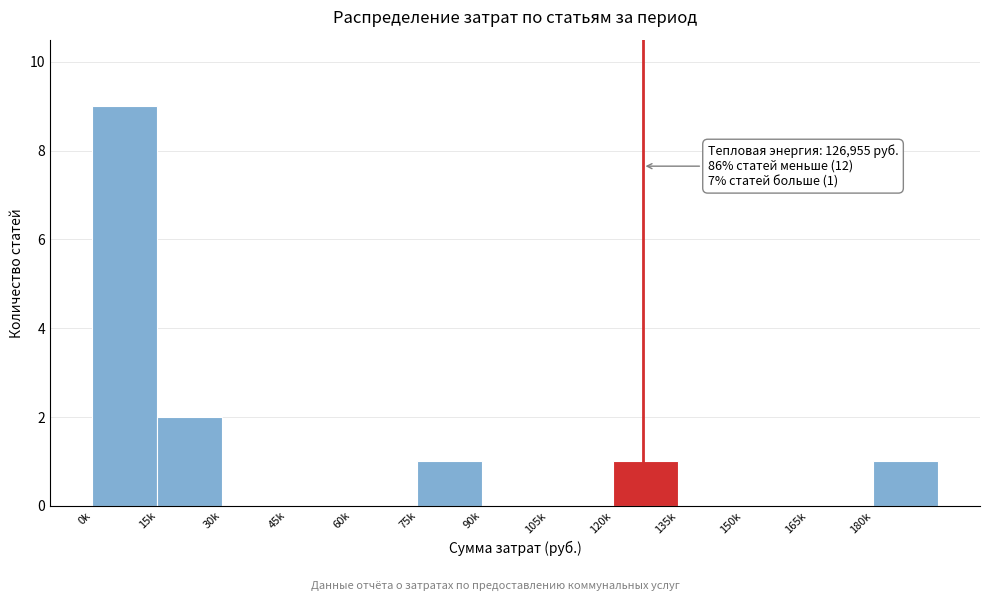

Reading right to left, what are all the values shown in this chart?

180k=1	165k=0	150k=0	135k=0	120k=1	105k=0	90k=0	75k=1	60k=0	45k=0	30k=0	15k=2	0k=9